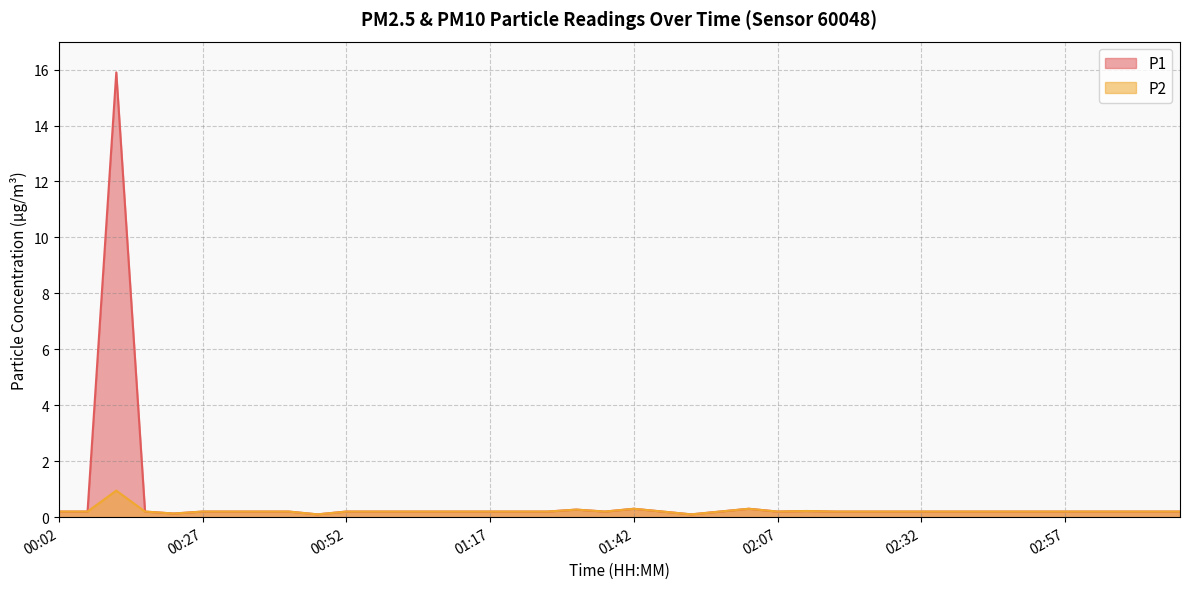

Reading left to right, transcribe all the data shown in this chart.

P1: 0.2	0.2	15.9	0.2	0.1	0.2	0.2	0.2	0.2	0.1	0.2	0.2	0.2	0.2	0.2	0.2	0.2	0.2	0.3	0.2	0.3	0.2	0.1	0.2	0.3	0.2	0.2	0.2	0.2	0.2	0.2	0.2	0.2	0.2	0.2	0.2	0.2	0.2	0.2	0.2
P2: 0.2	0.2	0.9	0.2	0.1	0.2	0.2	0.2	0.2	0.1	0.2	0.2	0.2	0.2	0.2	0.2	0.2	0.2	0.3	0.2	0.3	0.2	0.1	0.2	0.3	0.2	0.2	0.2	0.2	0.2	0.2	0.2	0.2	0.2	0.2	0.2	0.2	0.2	0.2	0.2